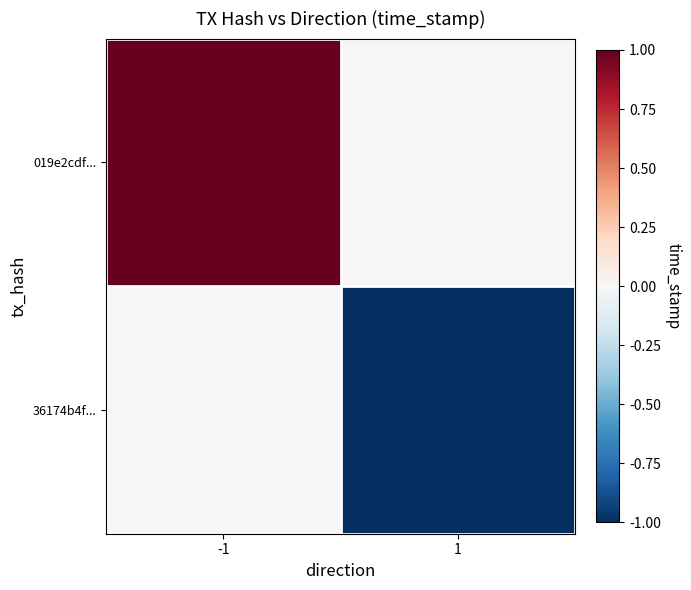

Count the number of categories in the chart.

2